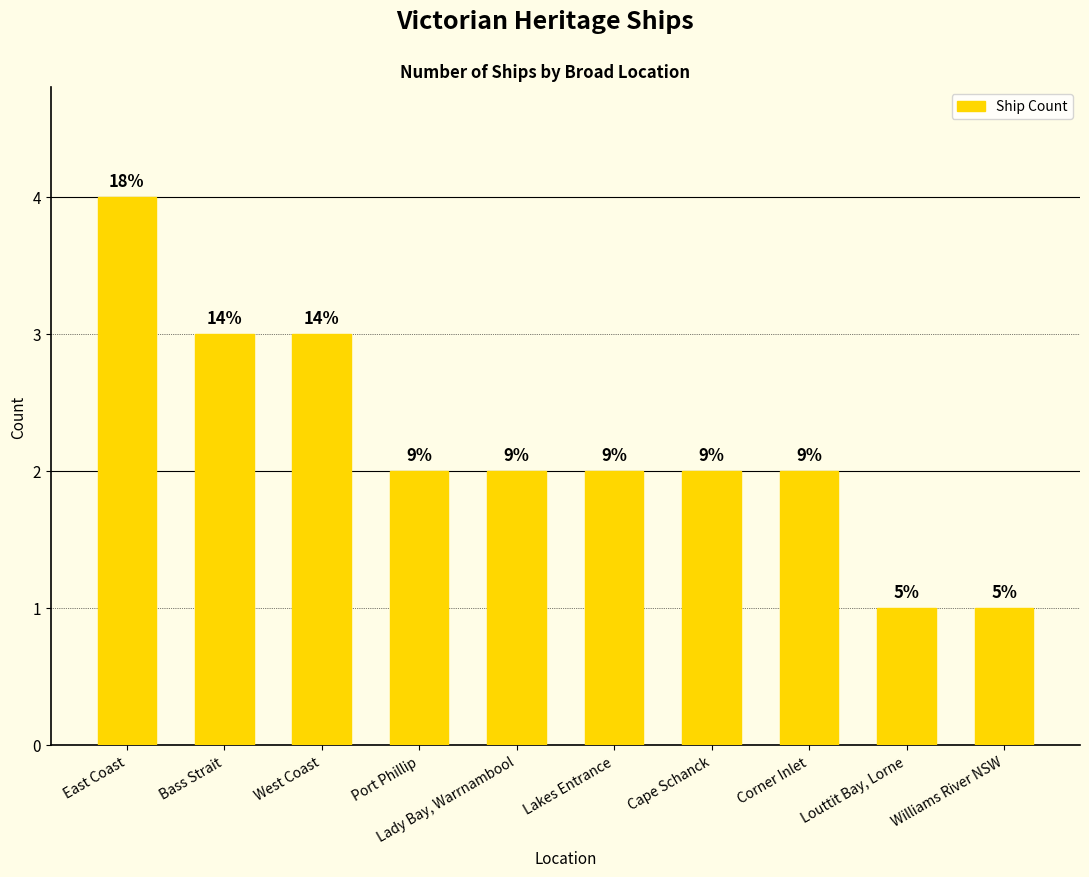

How many bars are there in total?

10